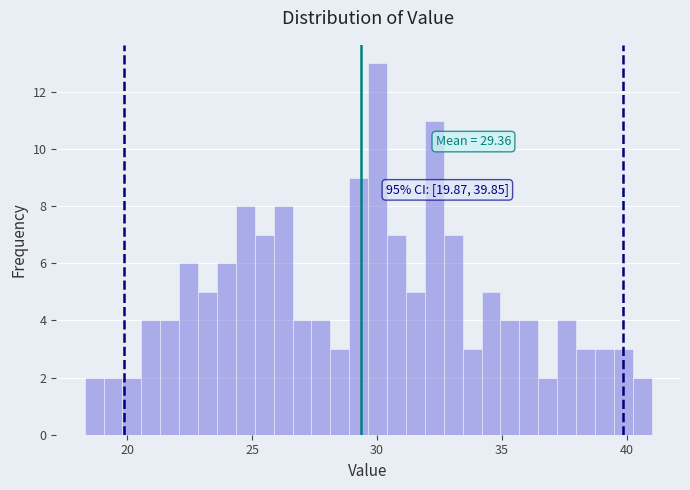

Around what value on the x-axis is the tallest bar? Give the approximate position of its centre, as read against the axis.

30.0